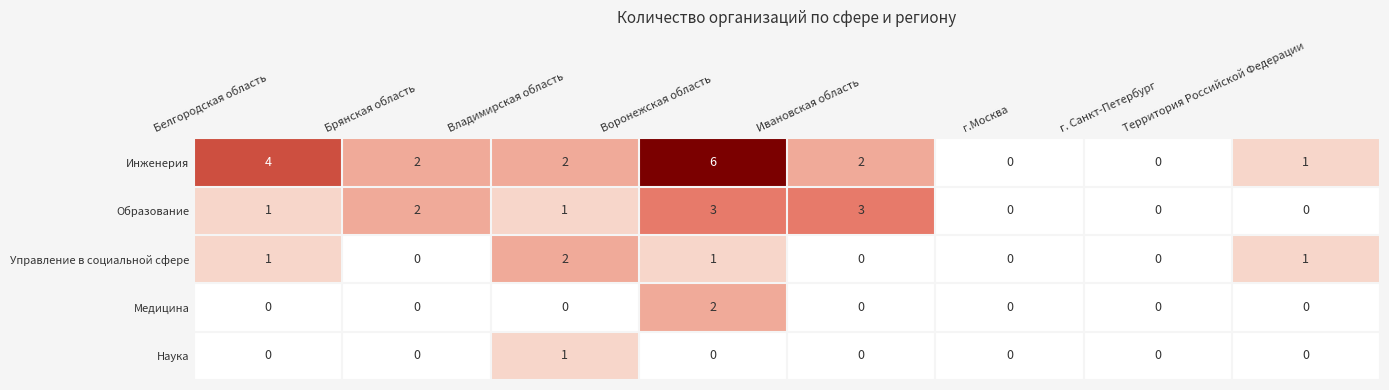

What is the difference between the highest and lowest values at Белгородская область?

4